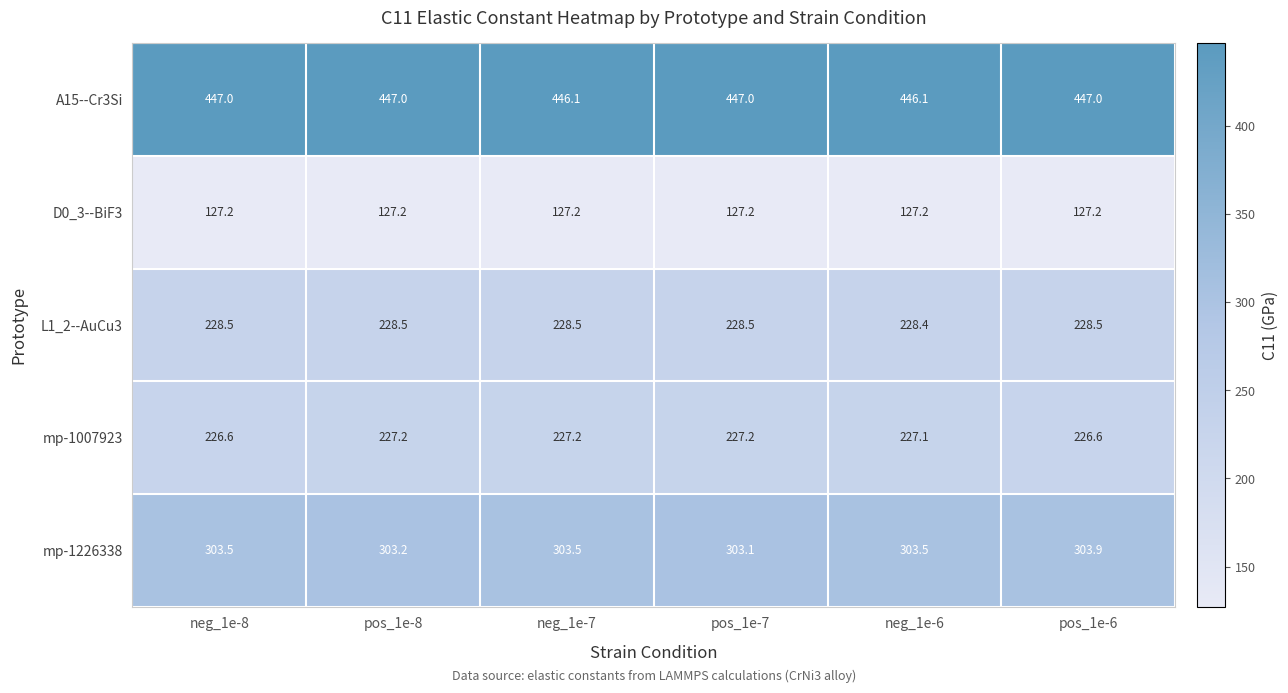

The value of L1_2--AuCu3 at neg_1e-8 is 228.5. True or false?

True